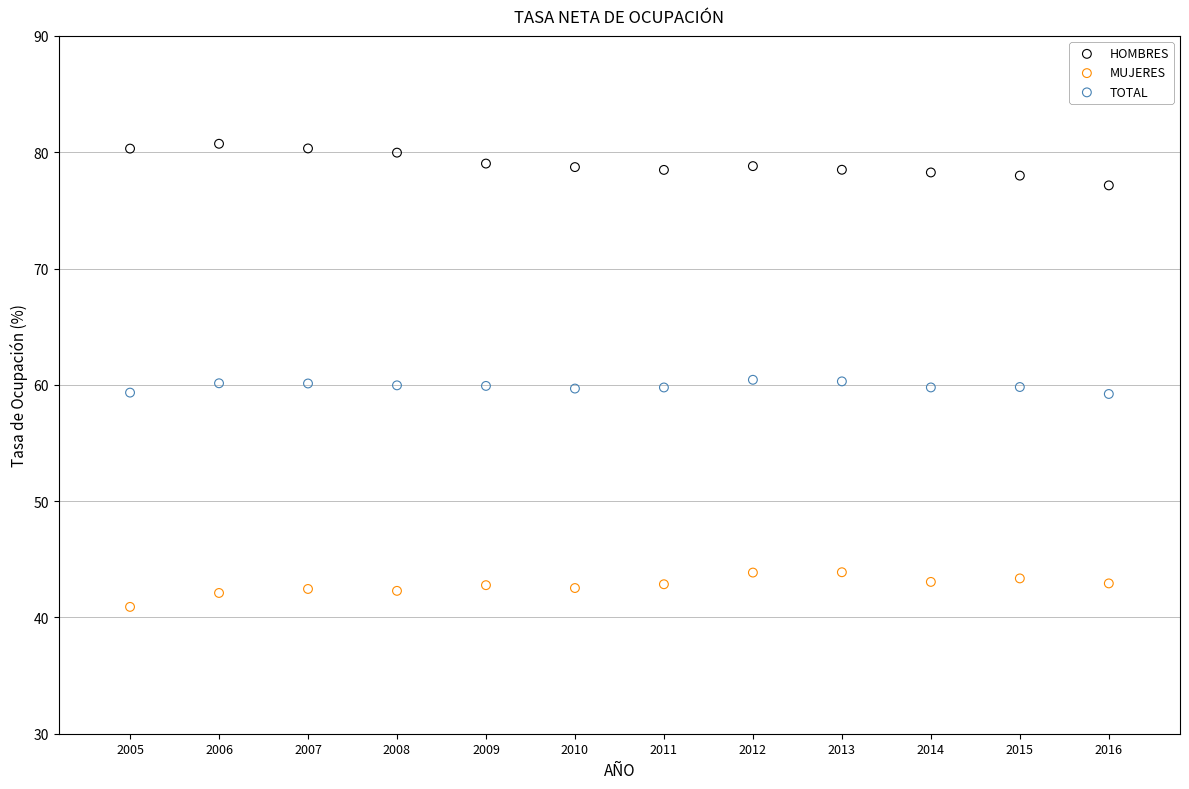

Which series reaches the maximum Y coordinate?

HOMBRES